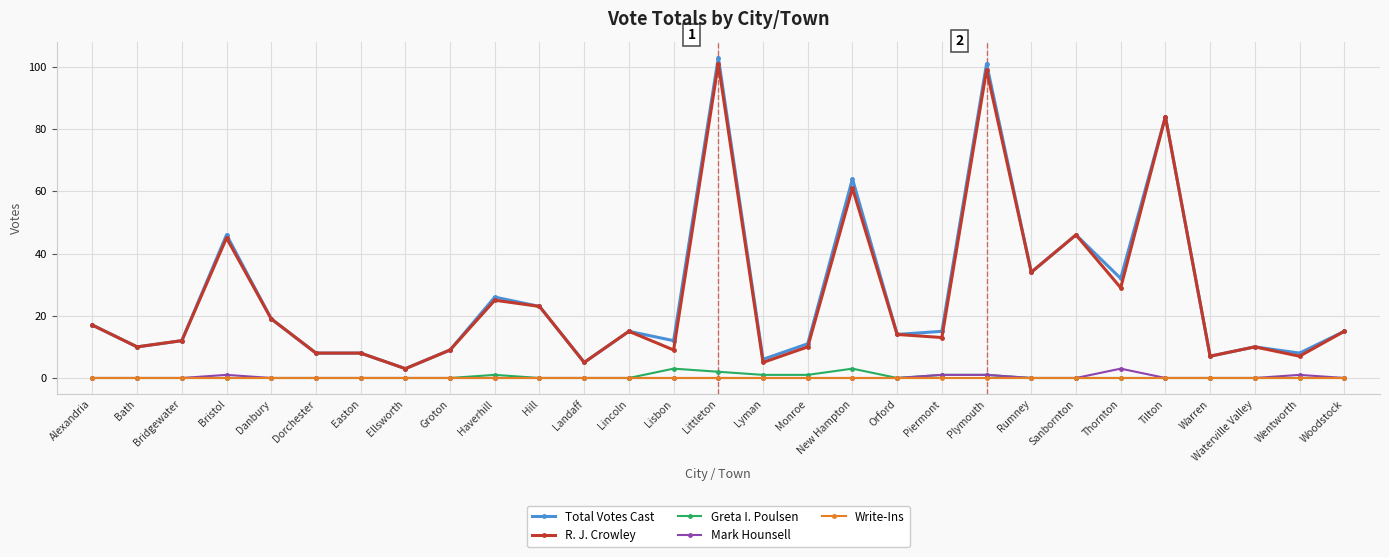

How many data points in R. J. Crowley are less than 14?

14